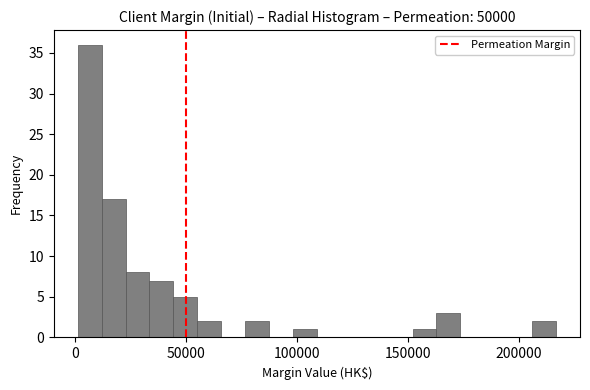

Read against the x-axis, roughly where is the centre of the tallest bar?

5000